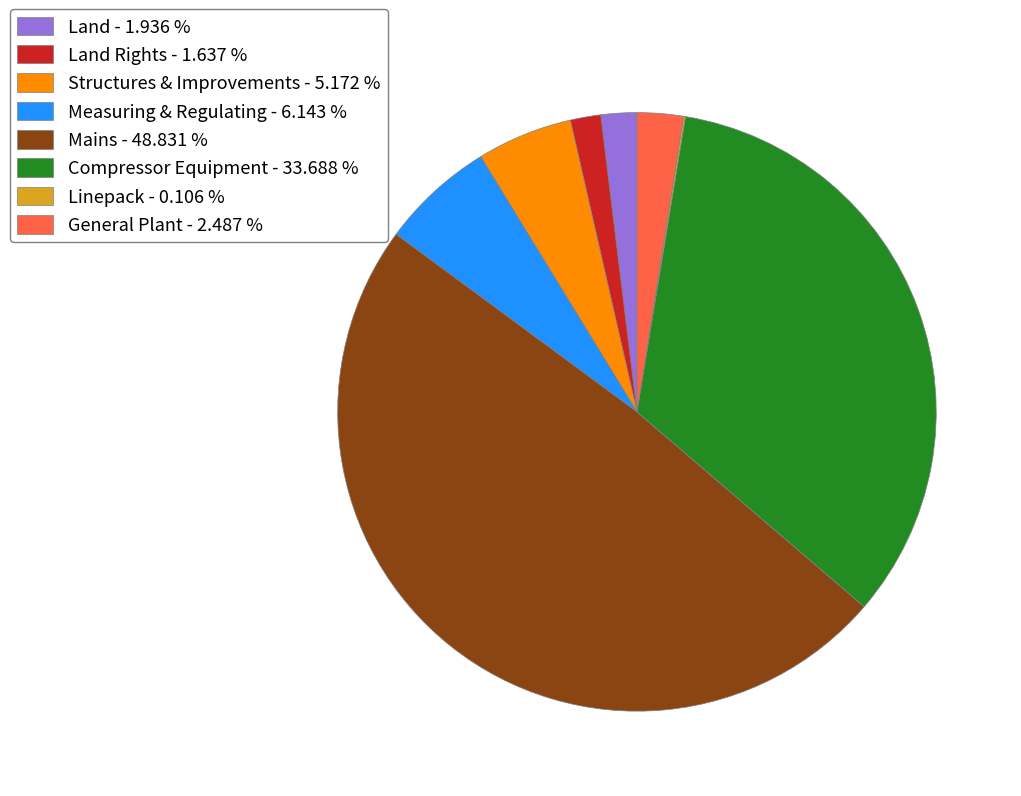

What is the largest slice in the pie chart?

Mains - 48.831 %